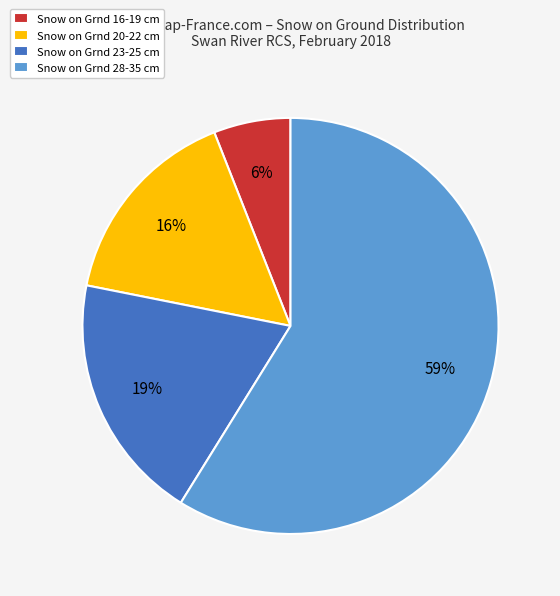

Combined, do Snow on Grnd 16-19 cm and Snow on Grnd 28-35 cm account for over 50%?

Yes